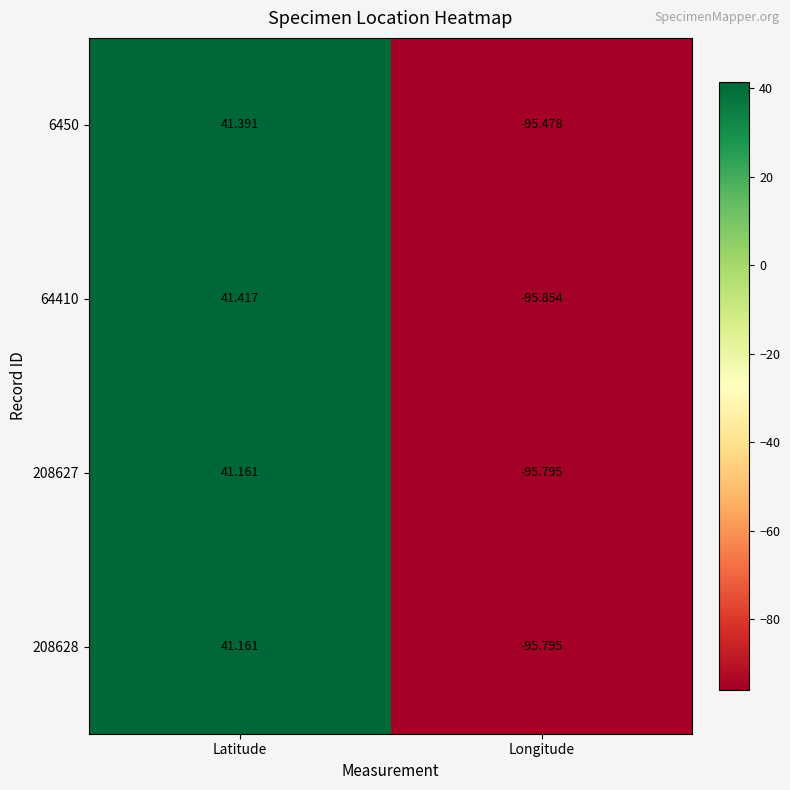

Rank the categories by 208628 value from lowest to highest.

Longitude, Latitude